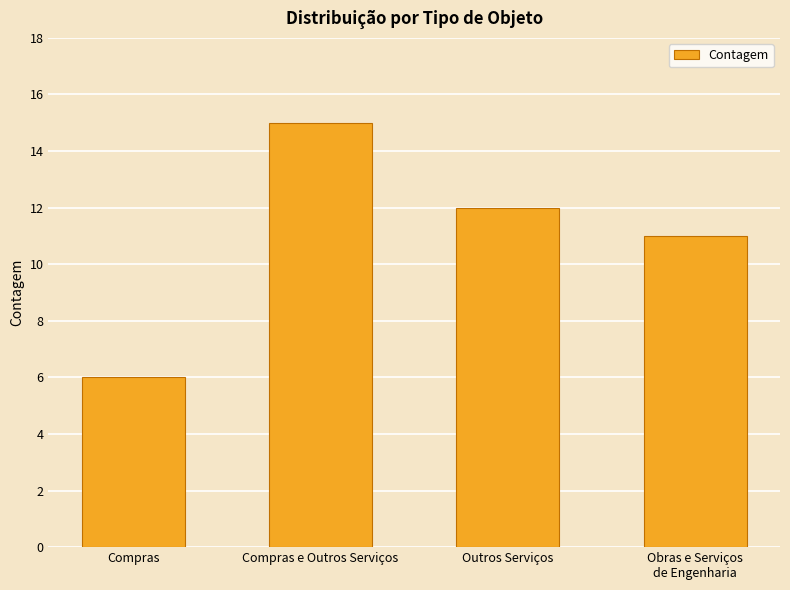

What is the greatest value displayed?

15